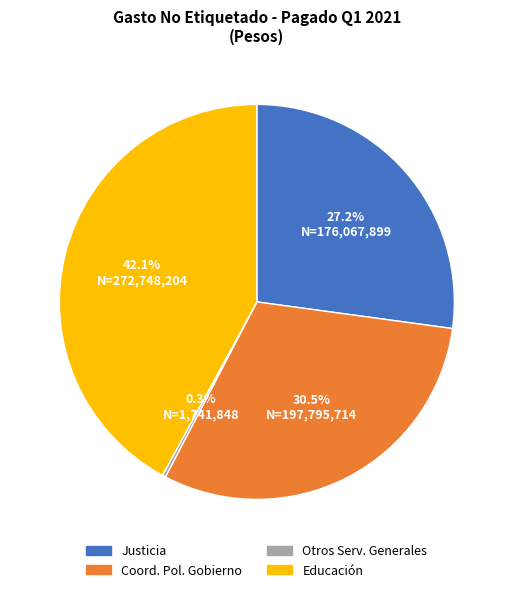

Is there any slice that represents more than half of the pie?

No